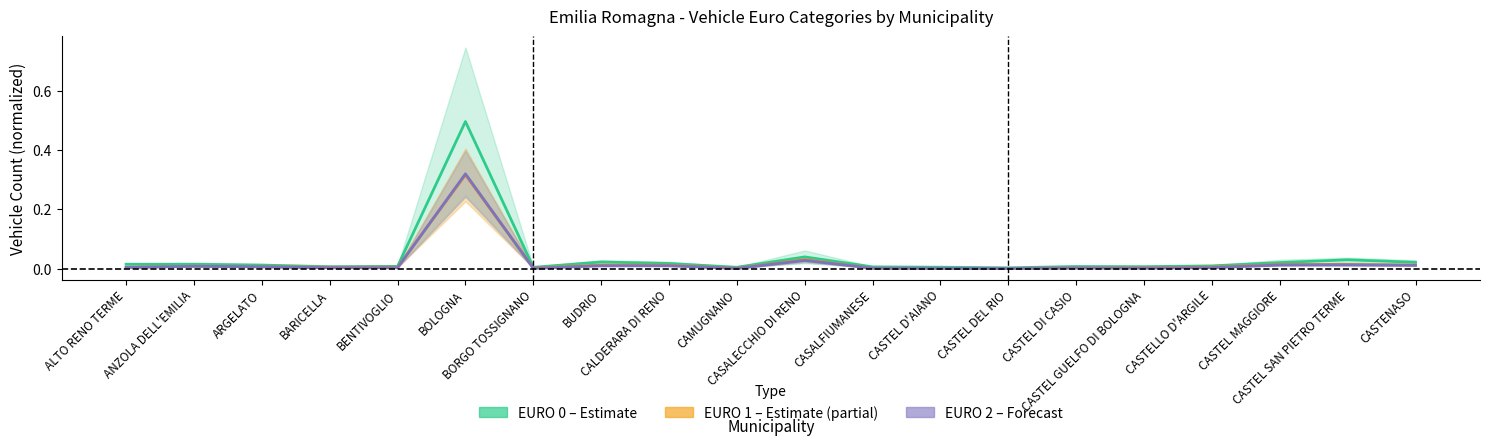

Which category has the lowest value across all series?

CASTEL DEL RIO